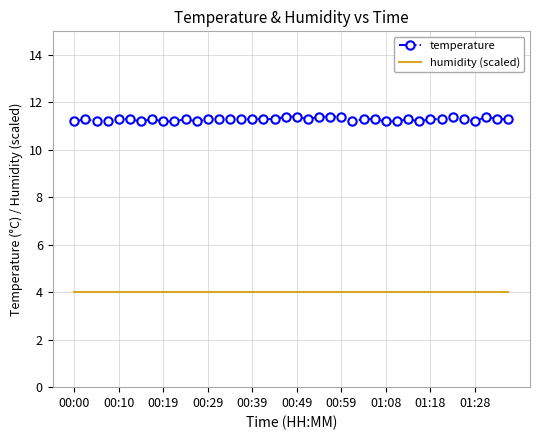

Which series has the widest spread of values?

temperature